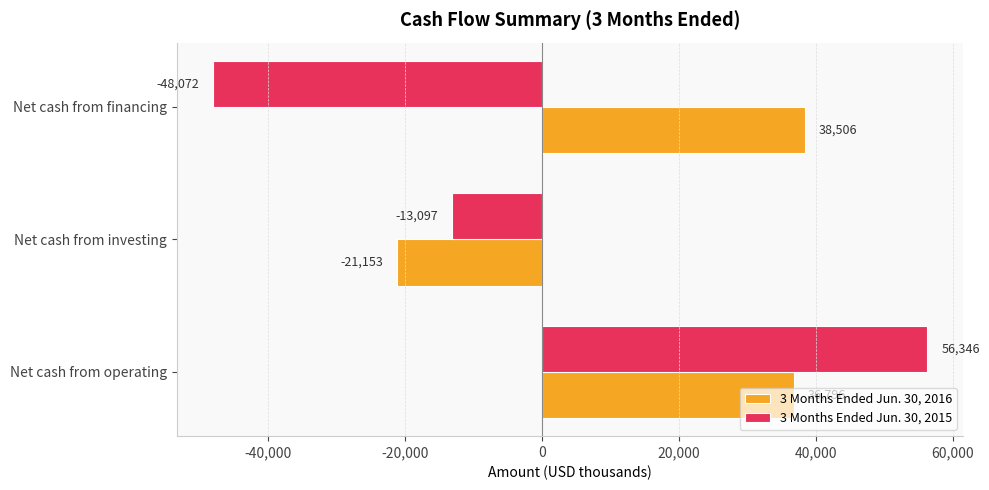

Read the 3 Months Ended Jun. 30, 2016 value at Net cash from operating.

36796